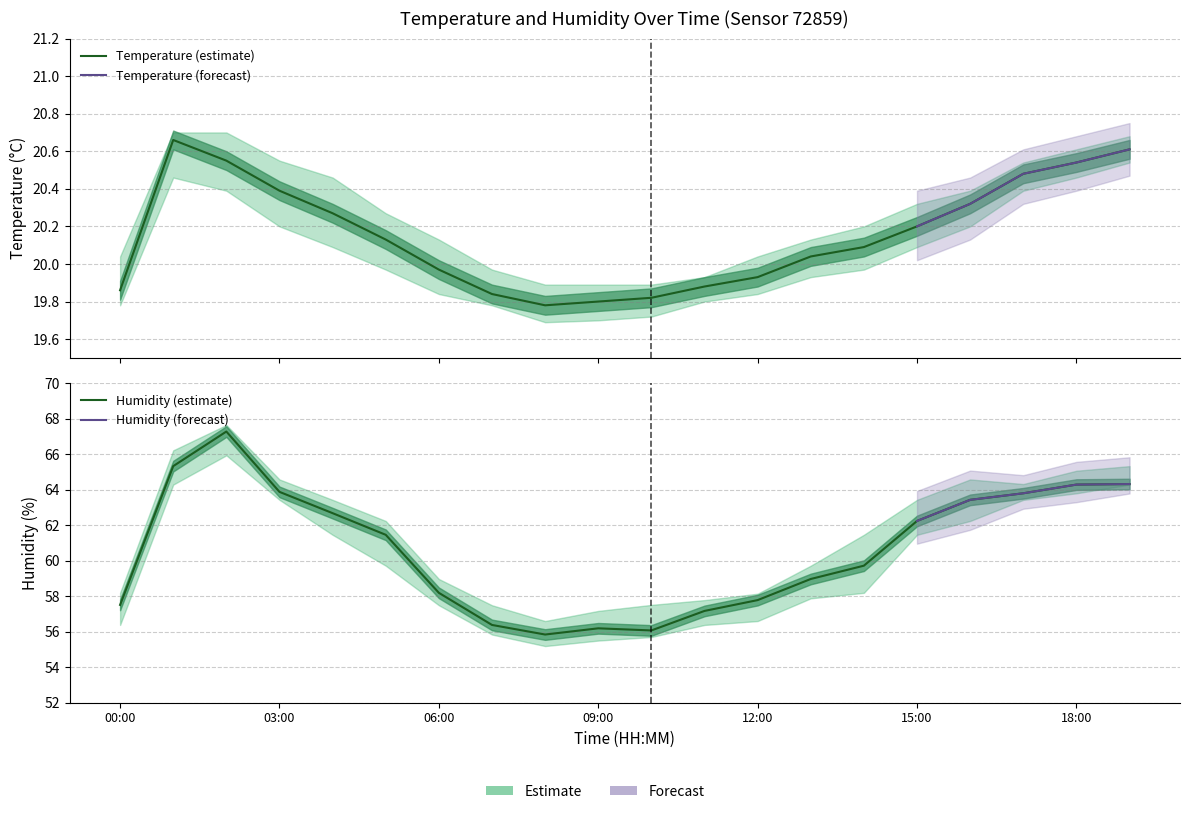

At which label is humidity_lower closest to 60?

05:00